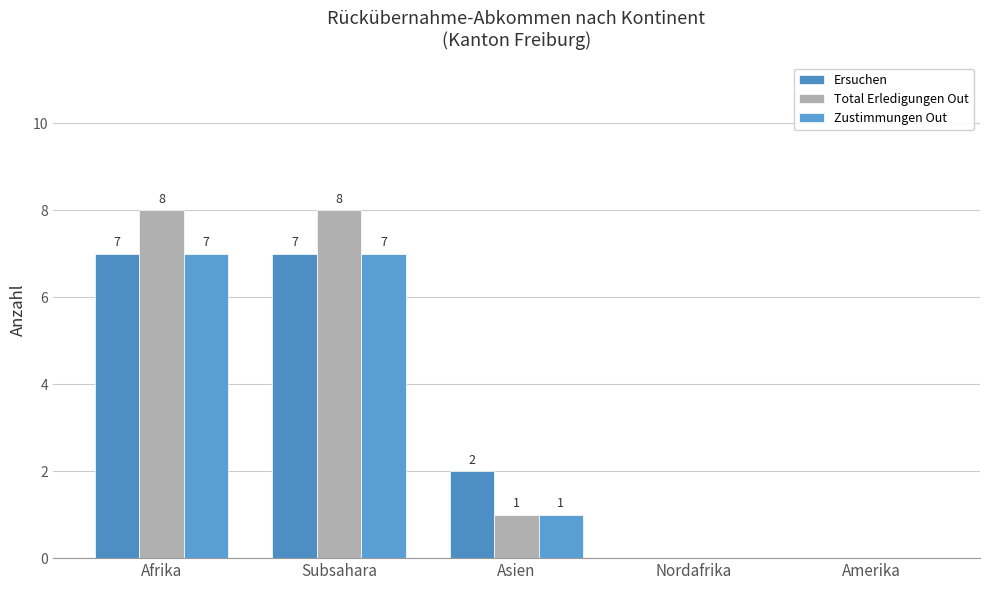

At which label does Ersuchen first exceed 2?

Afrika